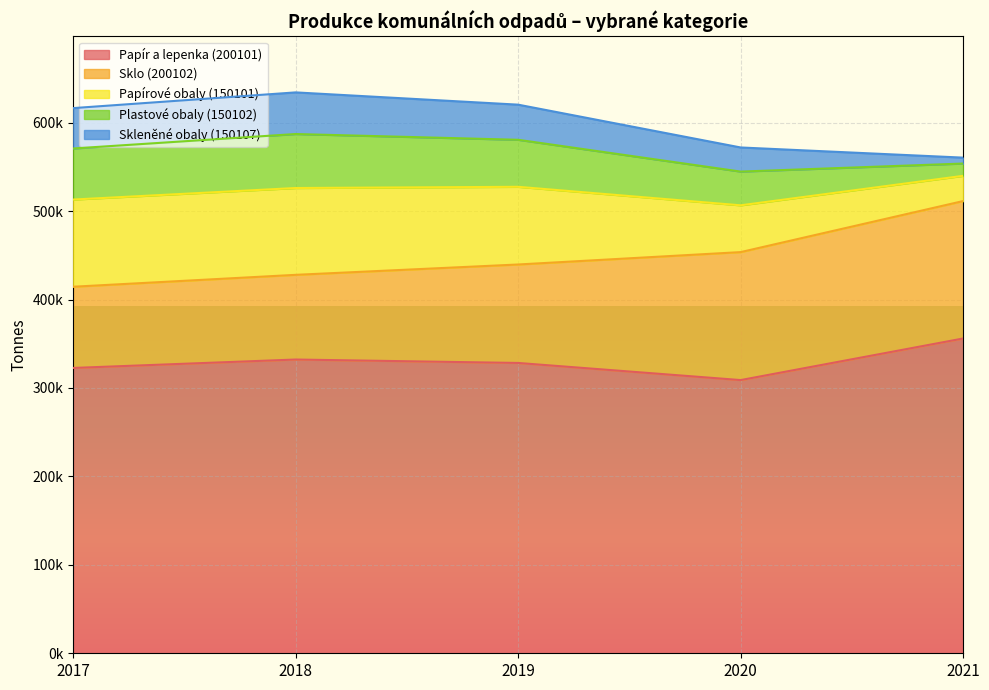

What is the lowest value of the Sklo (200102) series?

91827.1